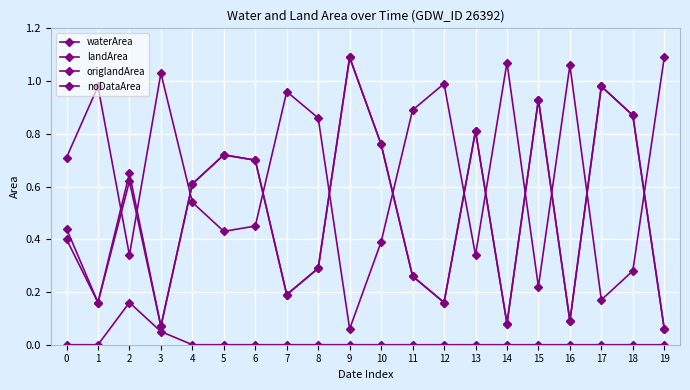

How many lines are shown in the chart?

4